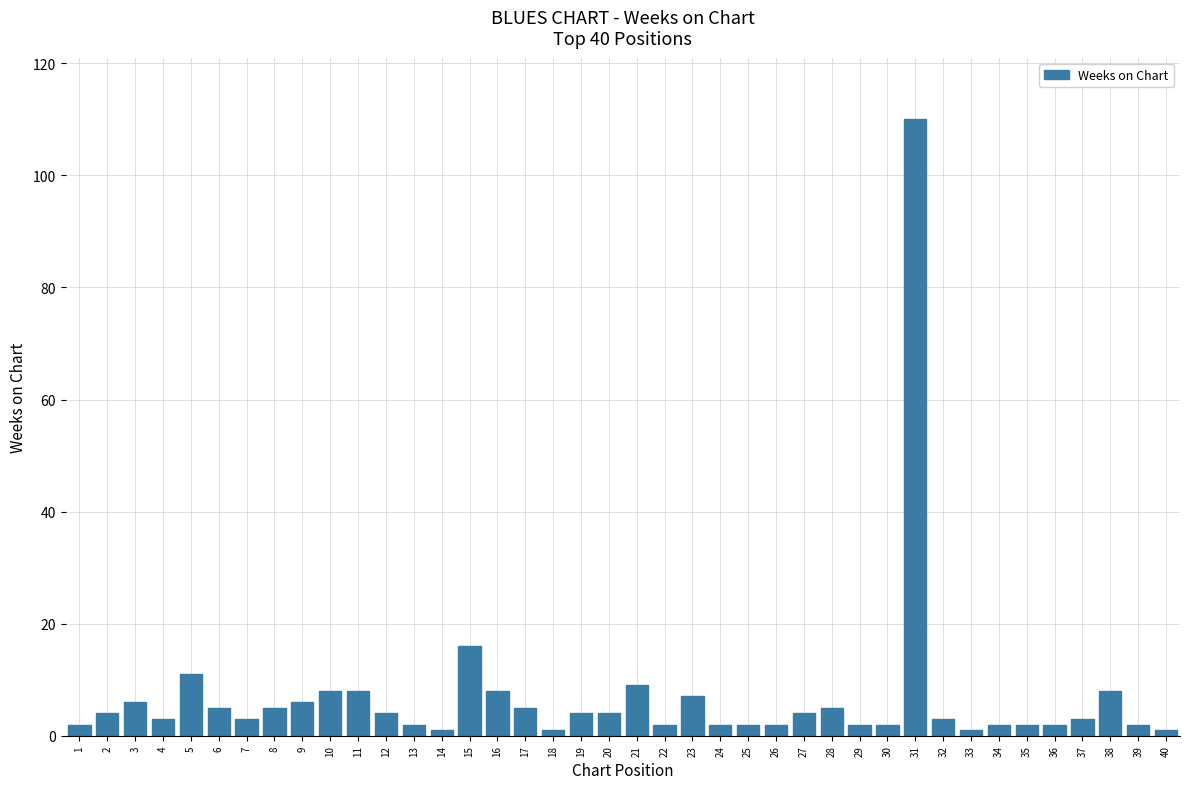

What is the change in value from 22 to 28?

+3